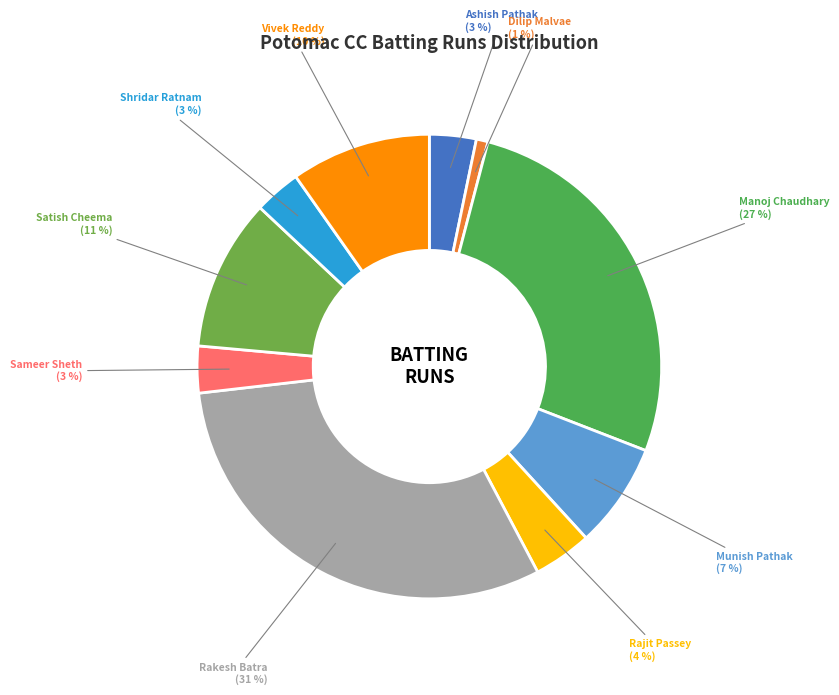

To the nearest percent, what portion does Ashish Pathak represent?

3%